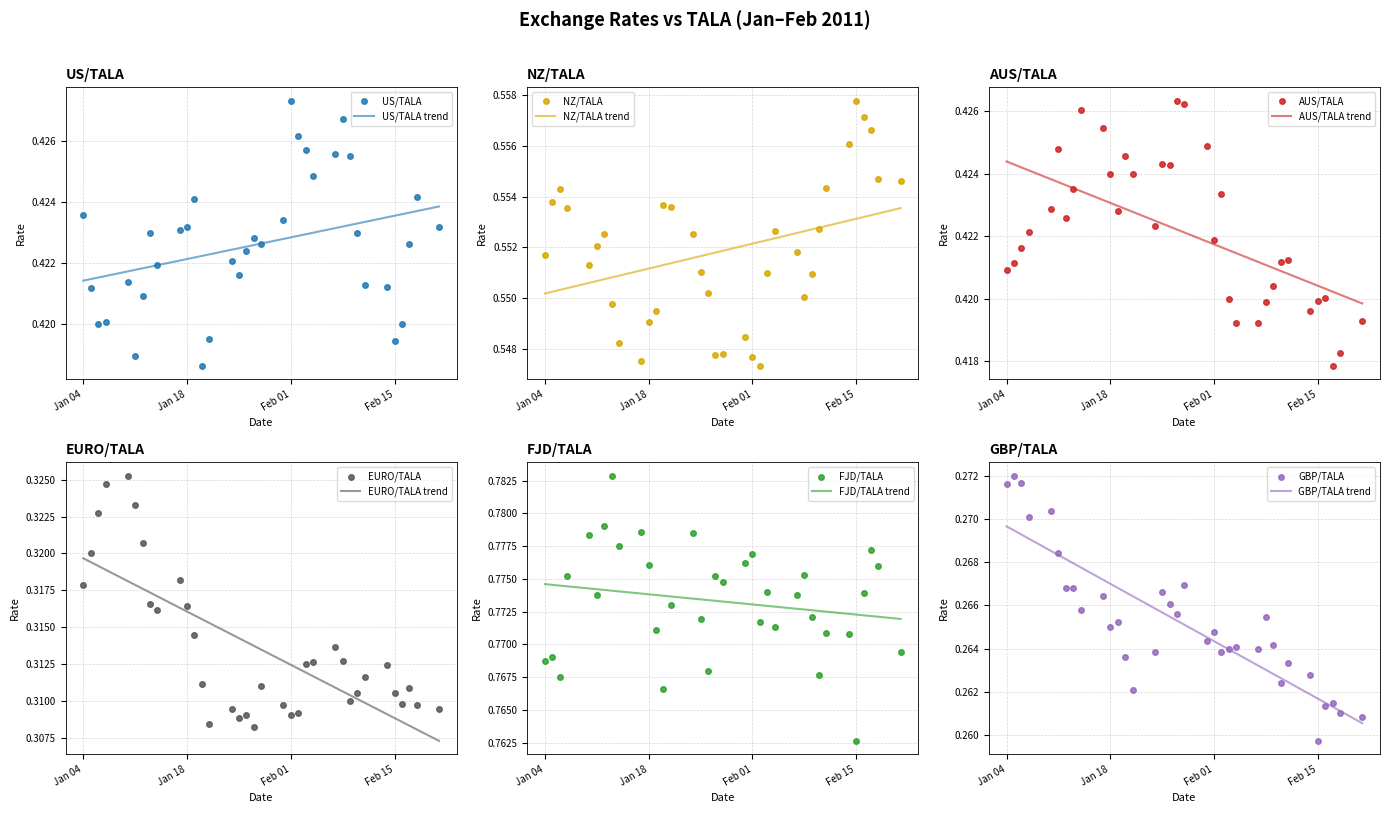

At how many categories does at least one series exceed 0?

35